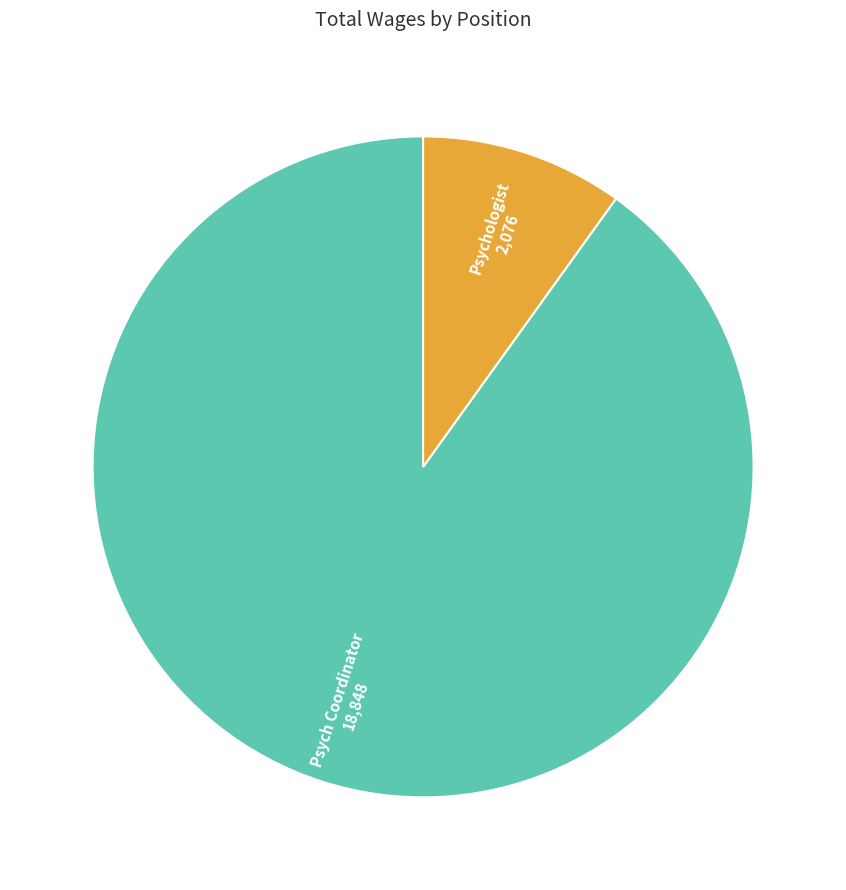

Does any single category account for the majority?

Yes